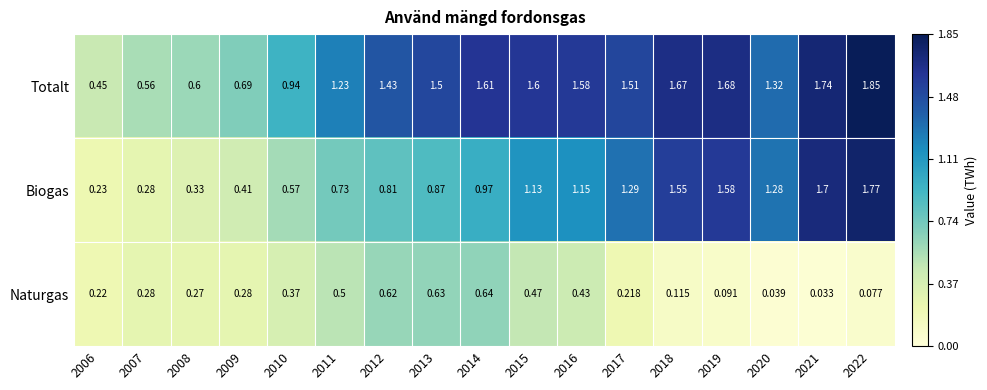

Which series changed the most between 2014 and 2019?

Biogas